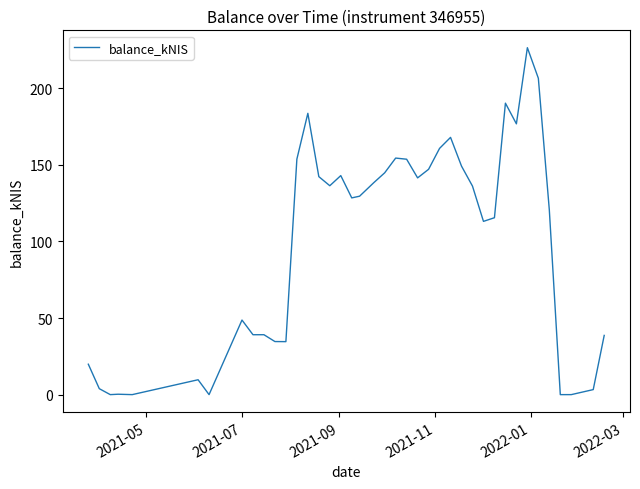

How many lines are shown in the chart?

1